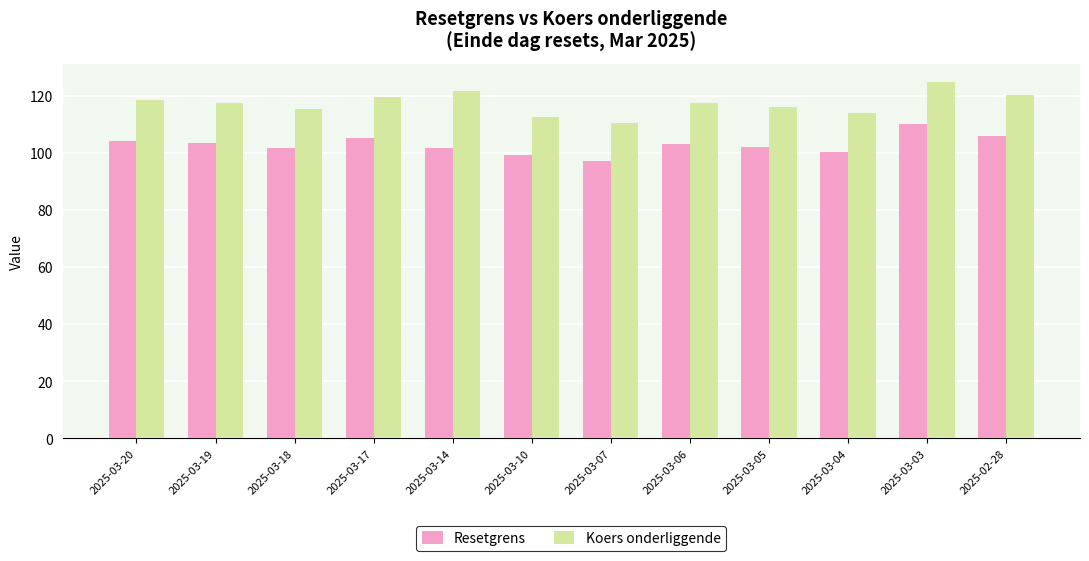

What is the difference between the Resetgrens values at 2025-03-18 and 2025-03-03?

8.4